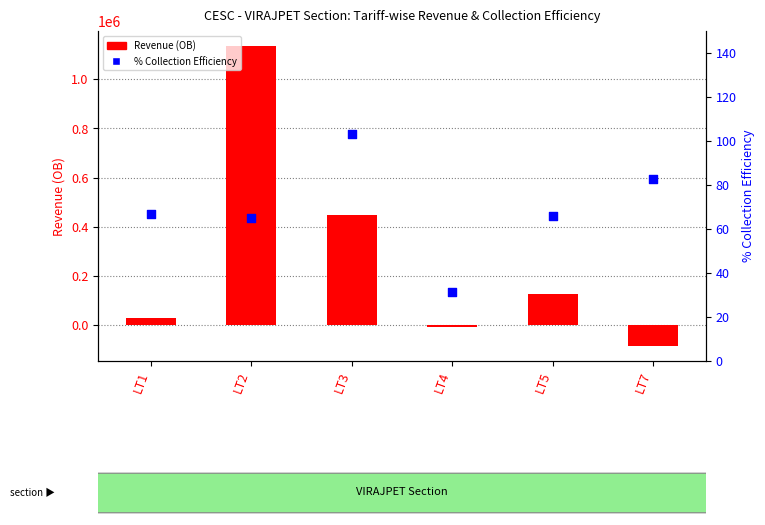

Which series contains the highest Y value?

Revenue (OB)